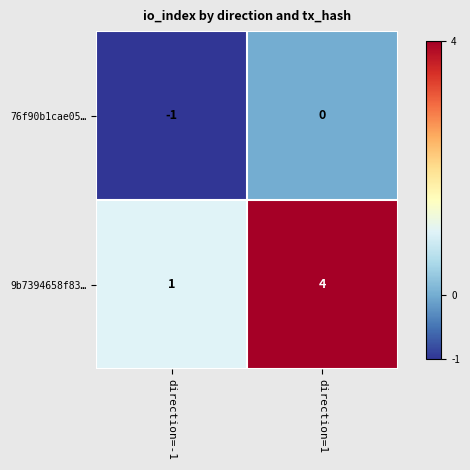

How many negative values does the 76f90b1cae05… series have?

1